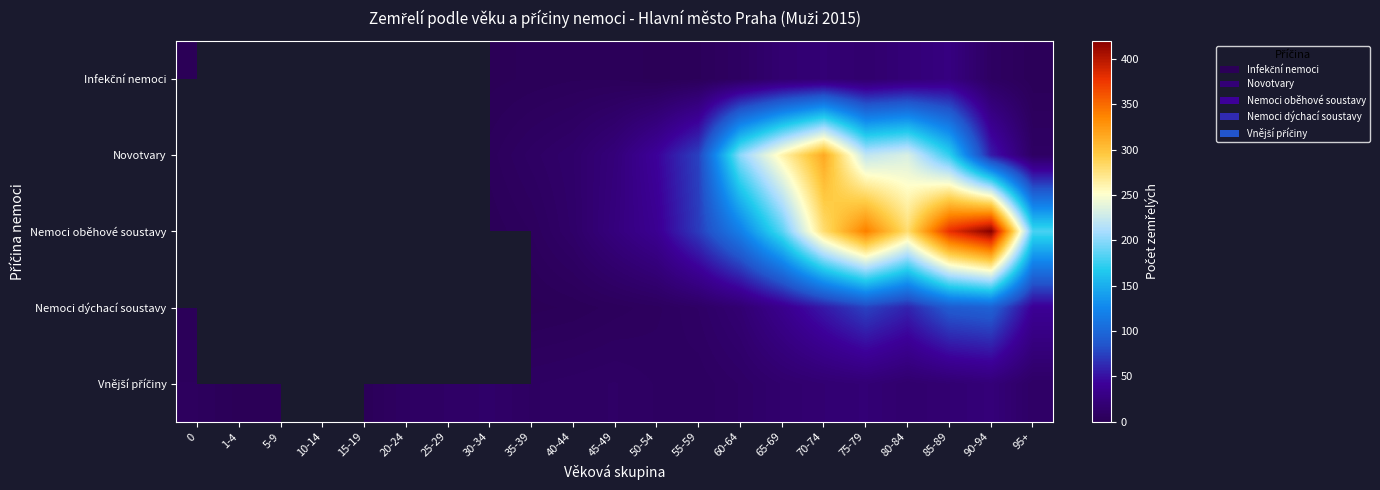

What is the difference between the maximum and minimum values in the Infekční nemoci series?

26.0